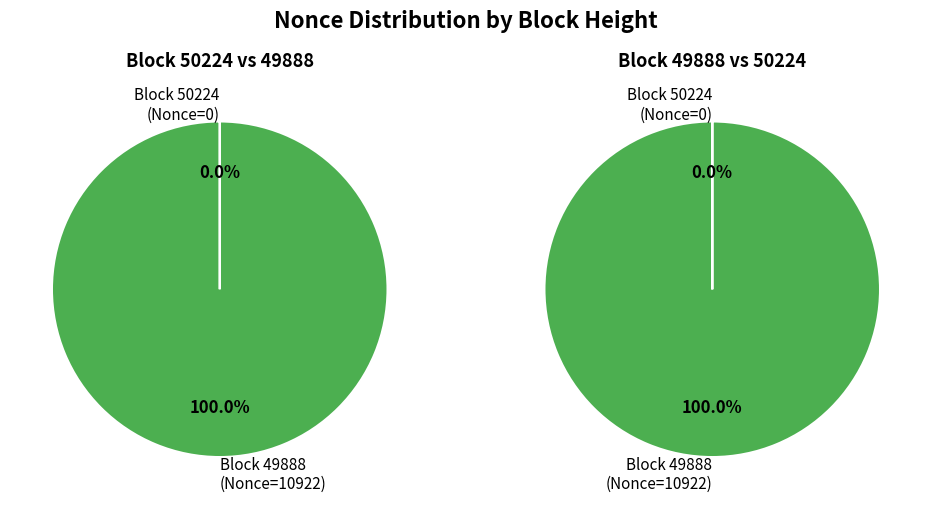

What is the total percentage of 50224 and 49888?

100.0%